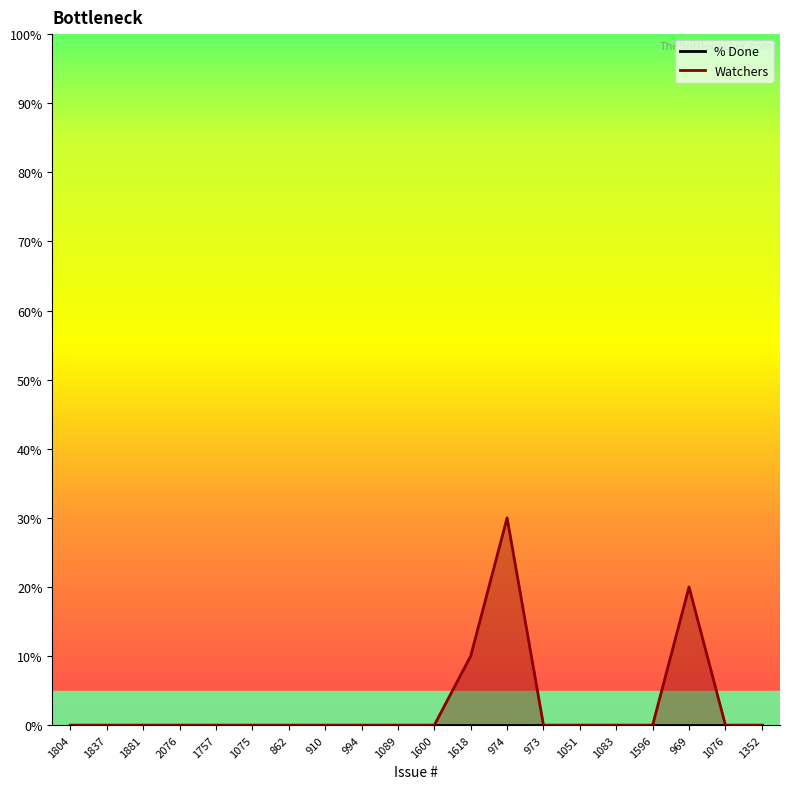

What is the average value?

3